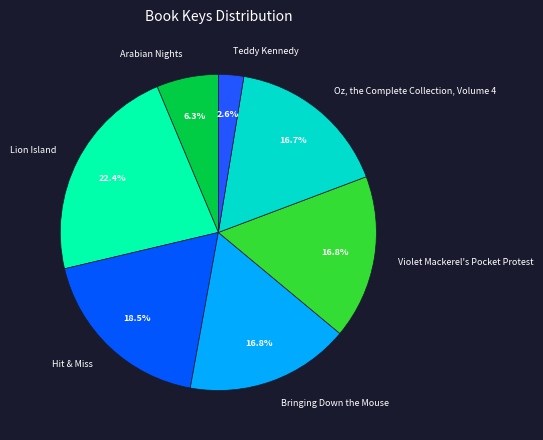

How much of the chart is everything except Bringing Down the Mouse?

83.2%